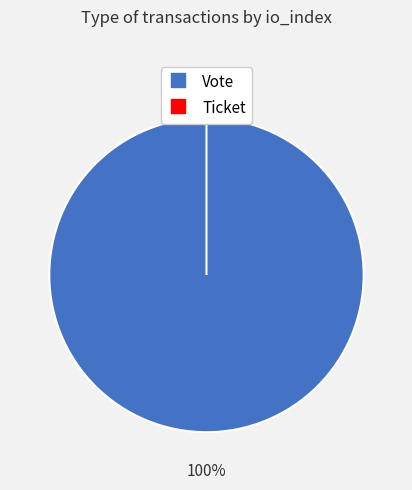

Which category has the biggest portion of the pie?

Vote